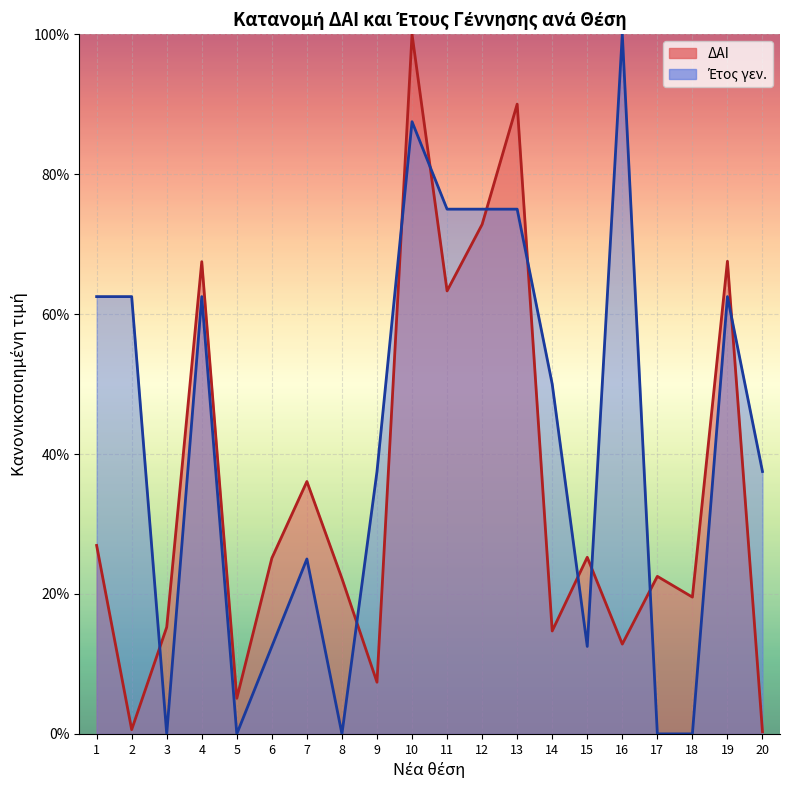

Which has a higher value, 11 or 14?

11